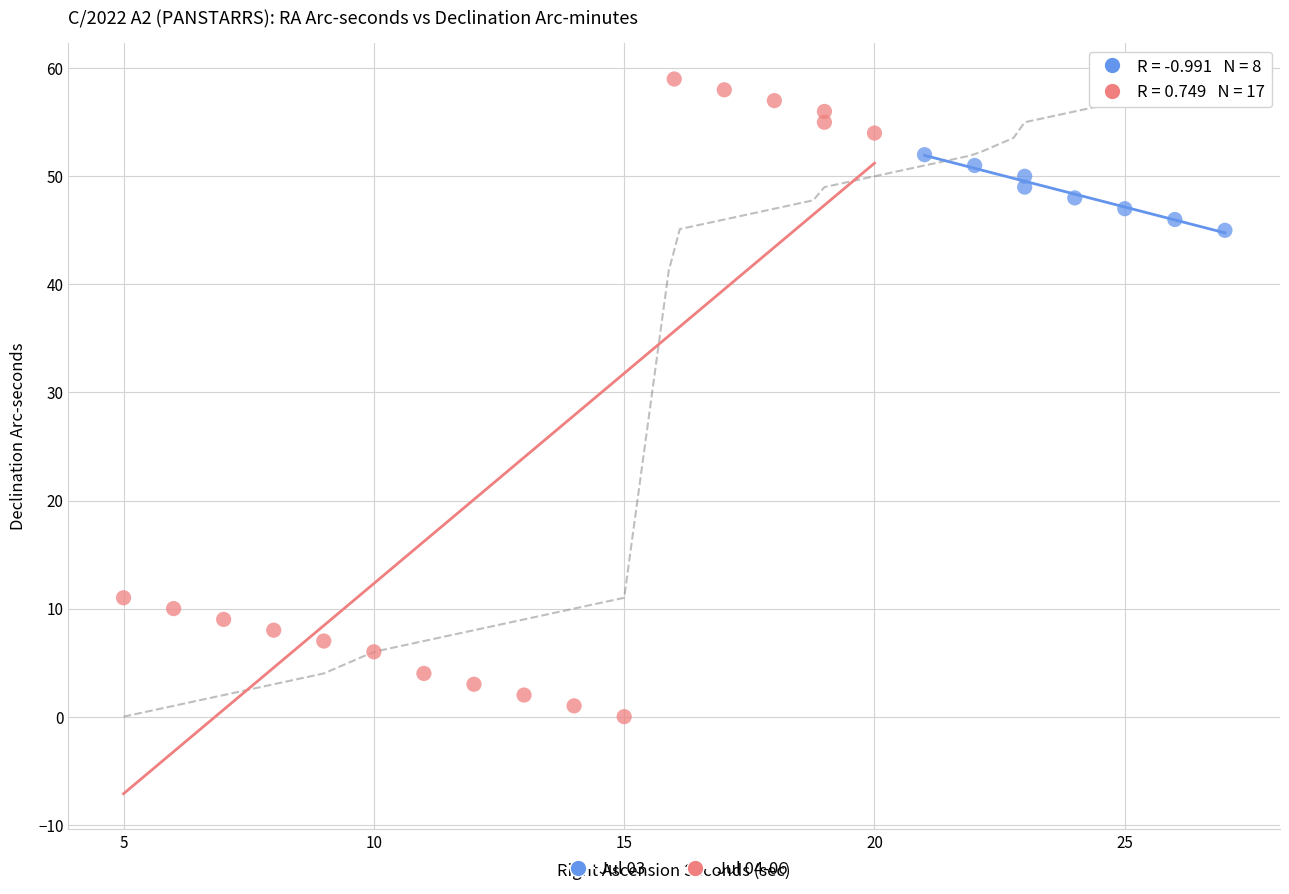

Which series has the largest Y range (max minus min)?

Jul 04-06